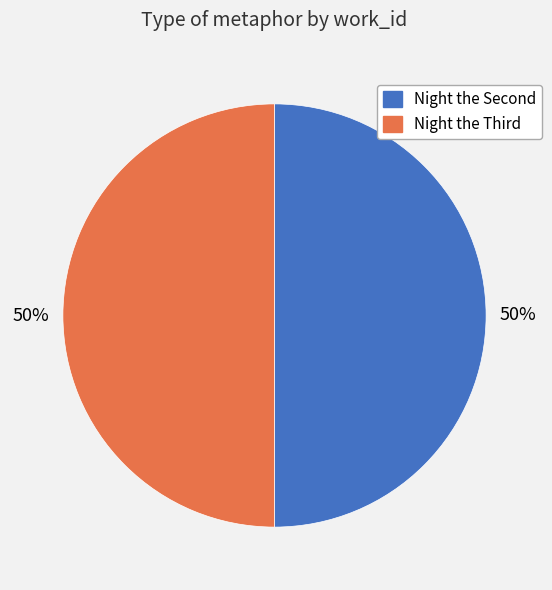

To the nearest percent, what is the average slice percentage?

50%